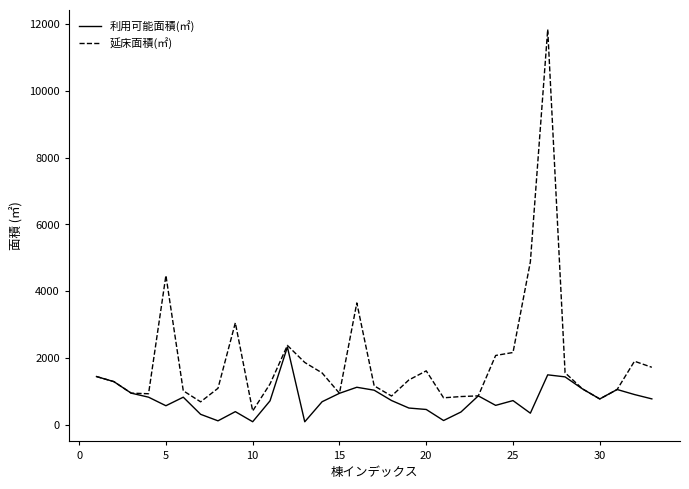

Which series has the widest spread of values?

延床面積(㎡)